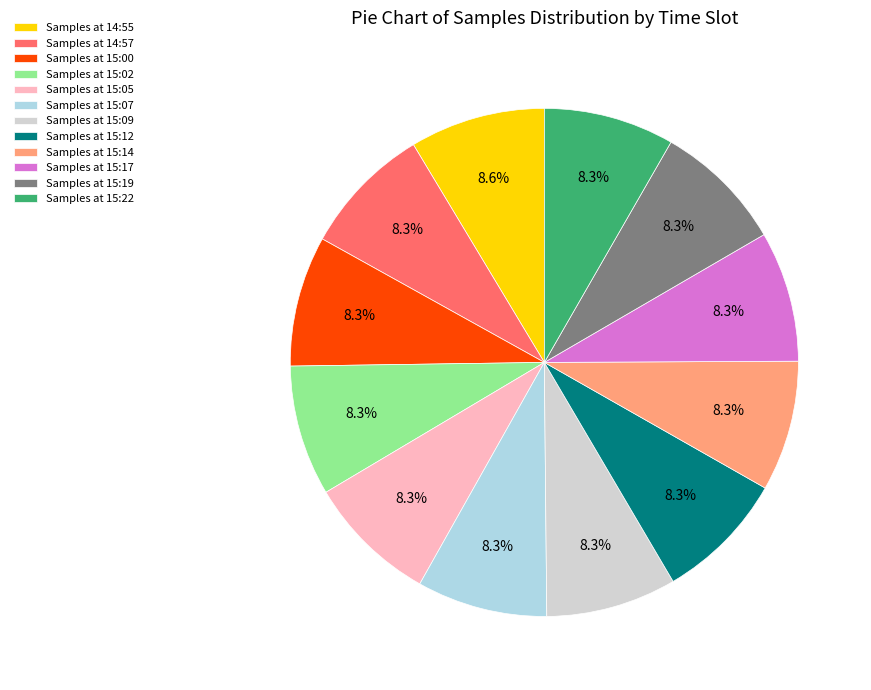

Combined, do Samples at 15:07 and Samples at 15:14 account for over 50%?

No